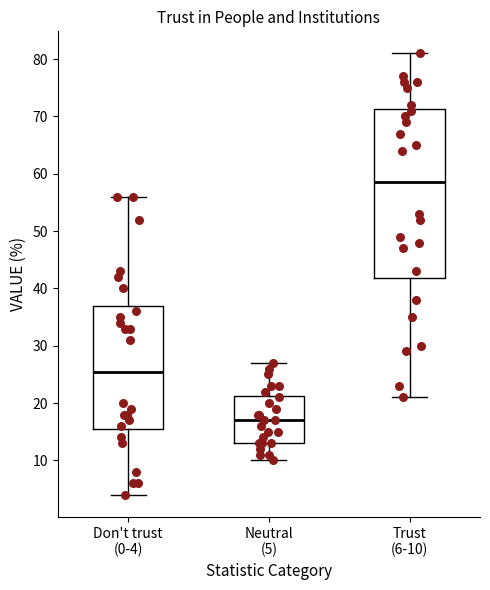

Where is the upper edge of the box for Don't trust (0-4) on the y-axis? The values are not printed on the chart, so give them approximately, as read against the axis.

37